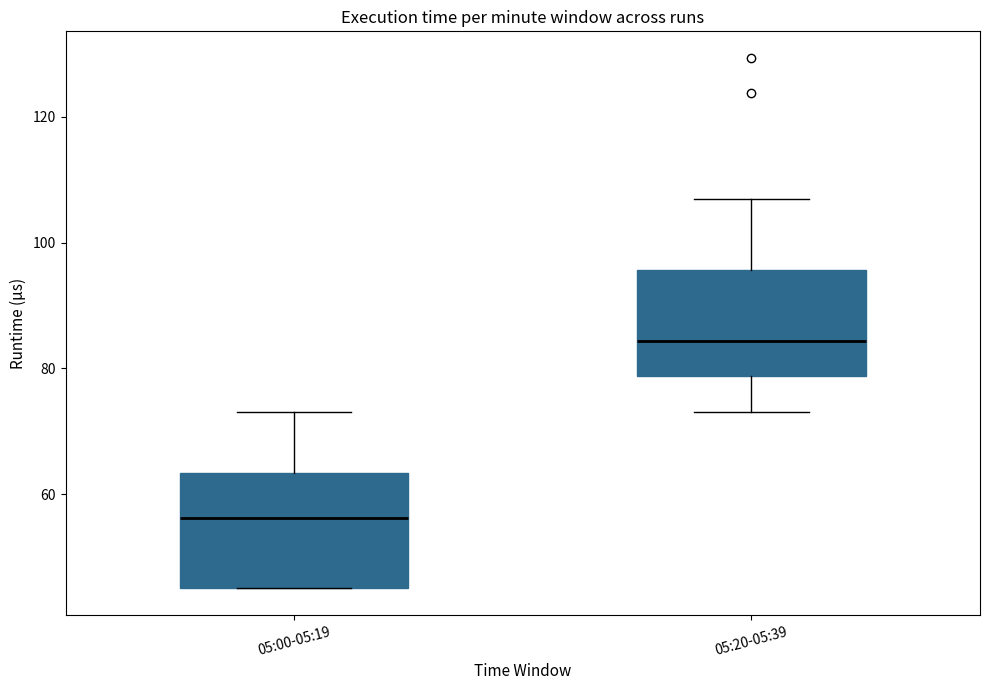

Reading left to right, read every box against the y-axis: the position of its median line, the range the box covers, and the ends of its whiskers. The values are not printed on the chart, so give them approximately, as read against the axis.

05:00-05:19: median 56, box 46 to 64, whiskers 46 to 74
05:20-05:39: median 84, box 78 to 96, whiskers 74 to 106